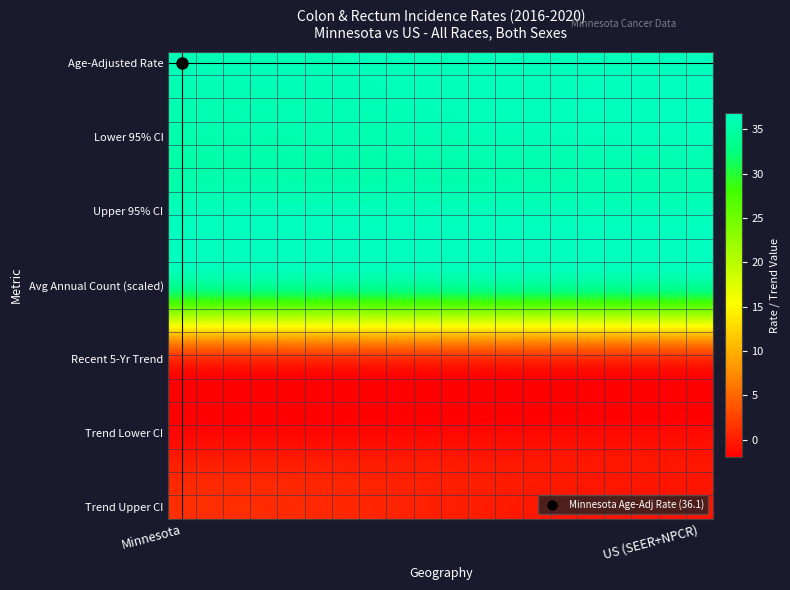

What is the greatest value displayed?

36.8